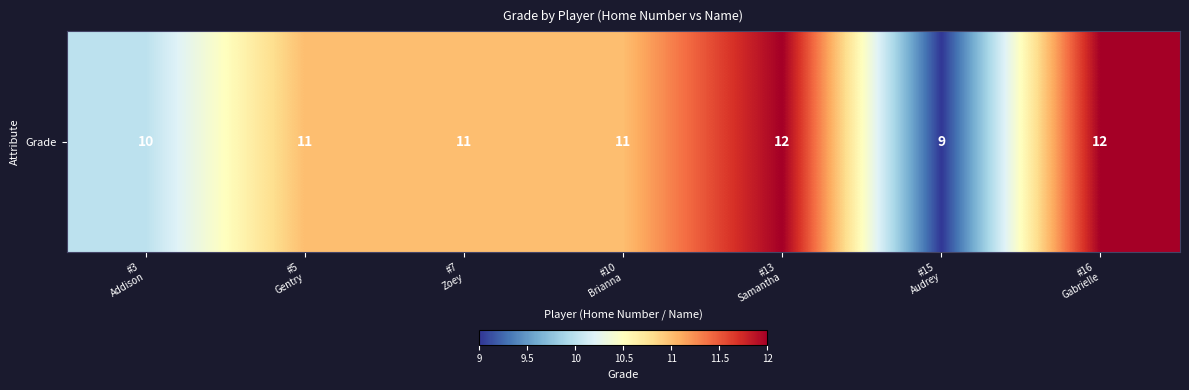

What is the difference between the second highest and second lowest values?

2